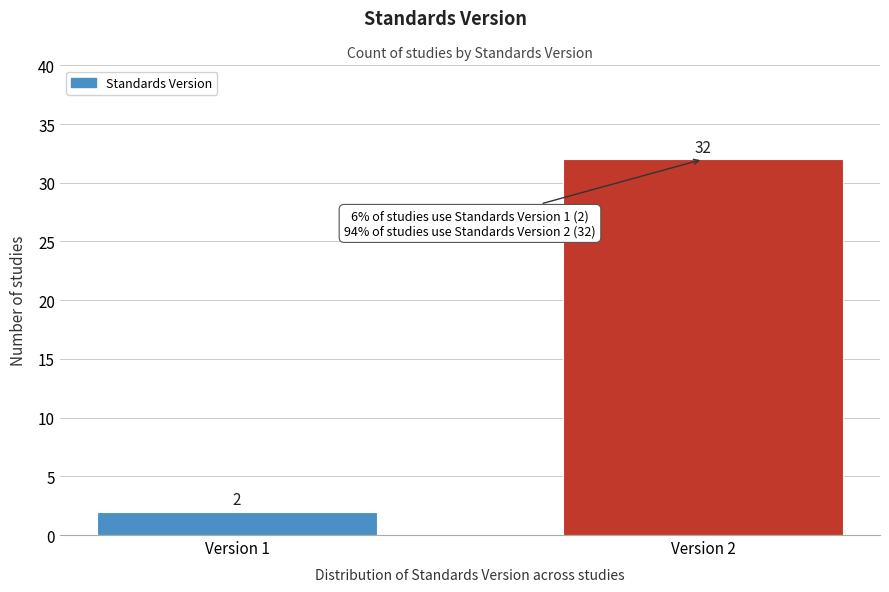

Reading left to right, what are all the values shown in this chart?

2	32